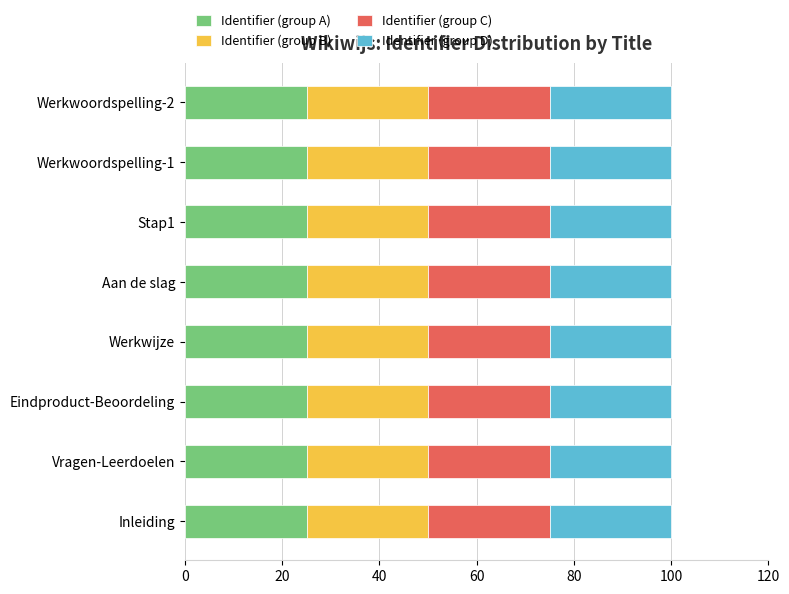

What is the total value across all series at Inleiding?

100.0